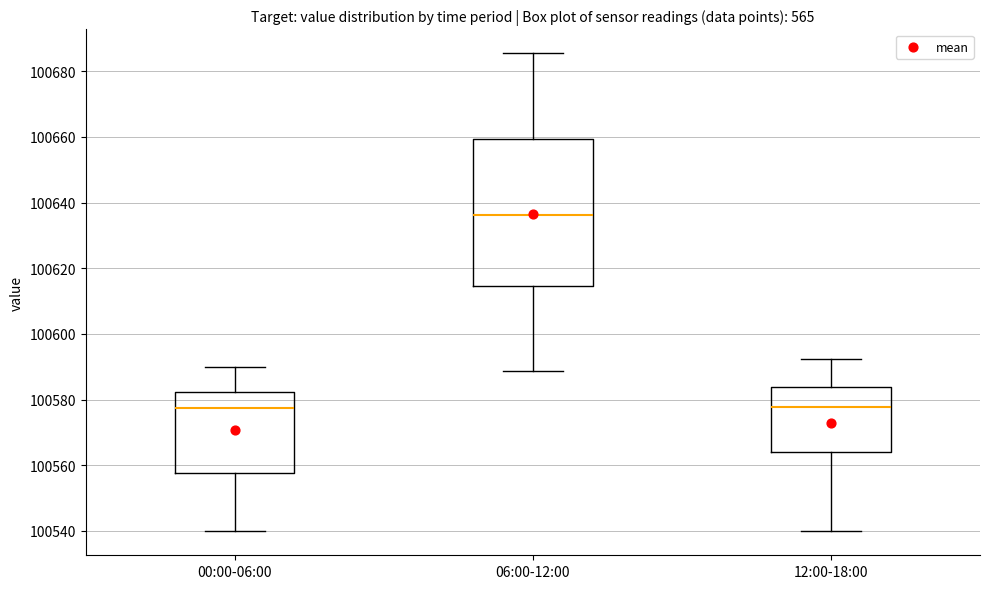

Reading left to right, read every box against the y-axis: the position of its median line, the range the box covers, and the ends of its whiskers. The values are not printed on the chart, so give them approximately, as read against the axis.

00:00-06:00: median 100578, box 100558 to 100582, whiskers 100540 to 100590
06:00-12:00: median 100636, box 100614 to 100660, whiskers 100588 to 100686
12:00-18:00: median 100578, box 100564 to 100584, whiskers 100540 to 100592